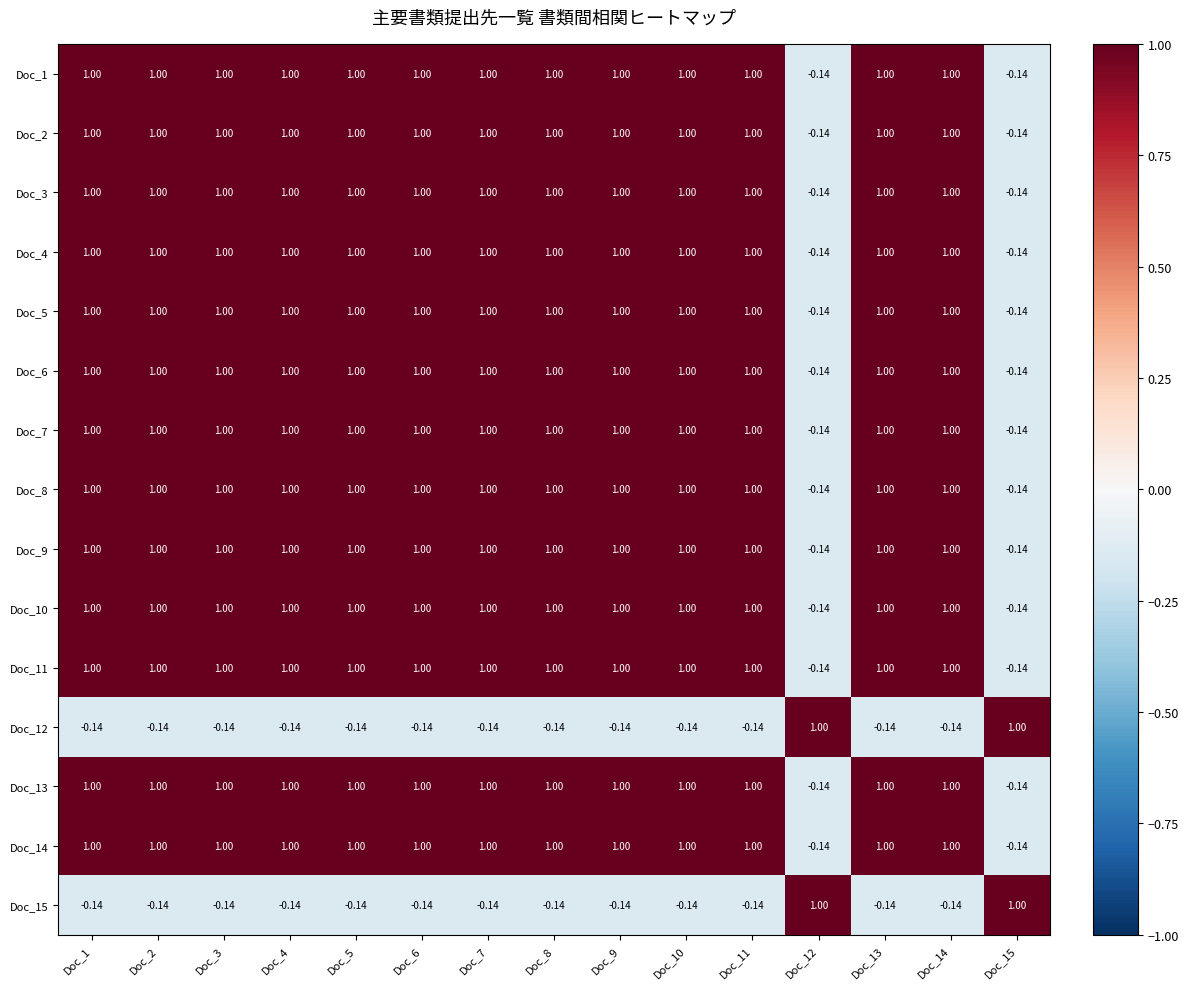

At how many categories does at least one series exceed 0?

15